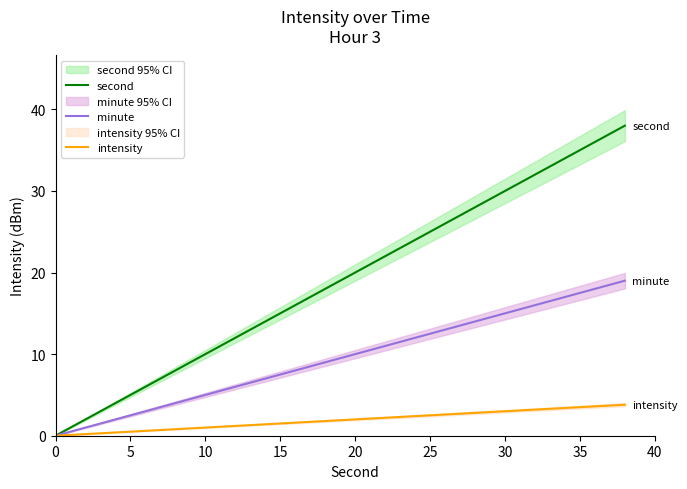

How many data points does each series have?

20